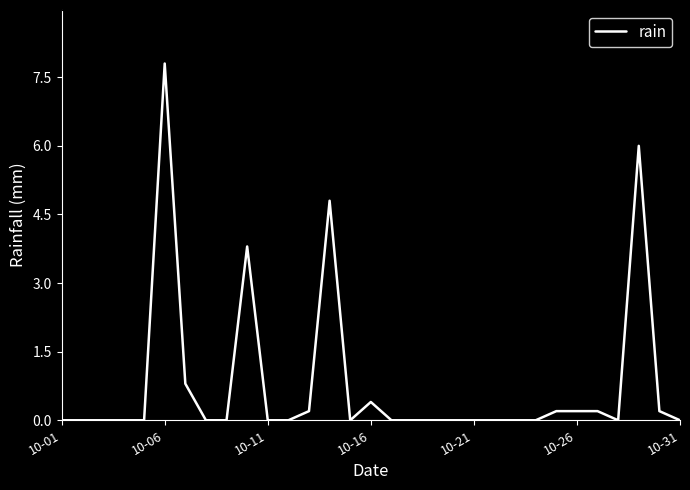

True or false: the data has more than 2 interior local peaks.

True